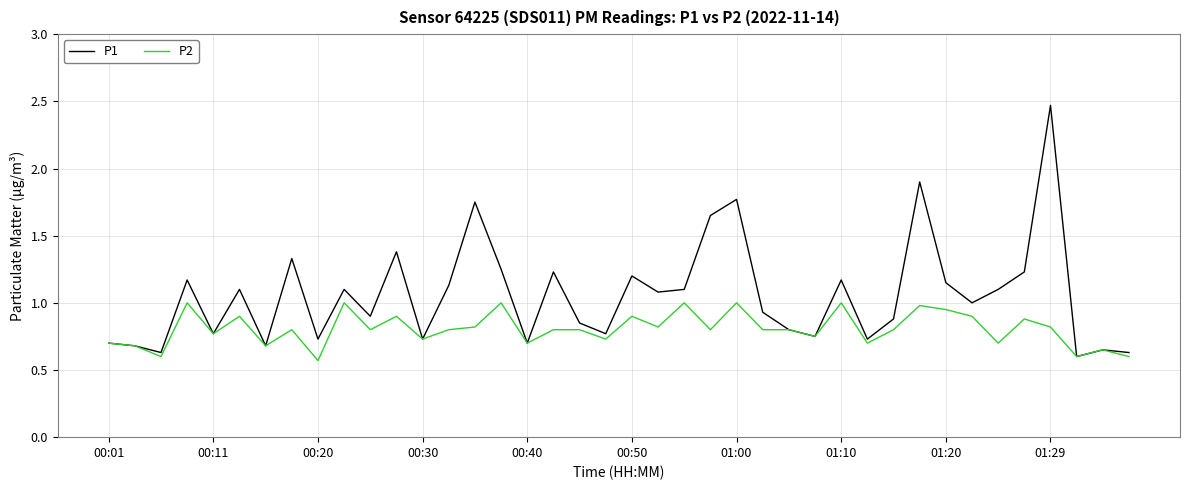

List the series in order of their peak value, highest first.

P1, P2